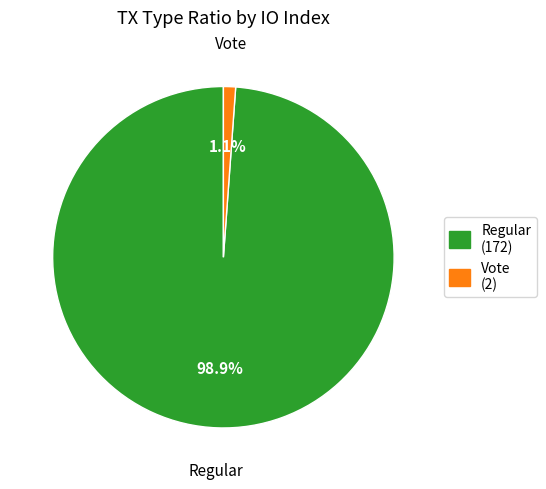

Is there a majority slice in this chart?

Yes